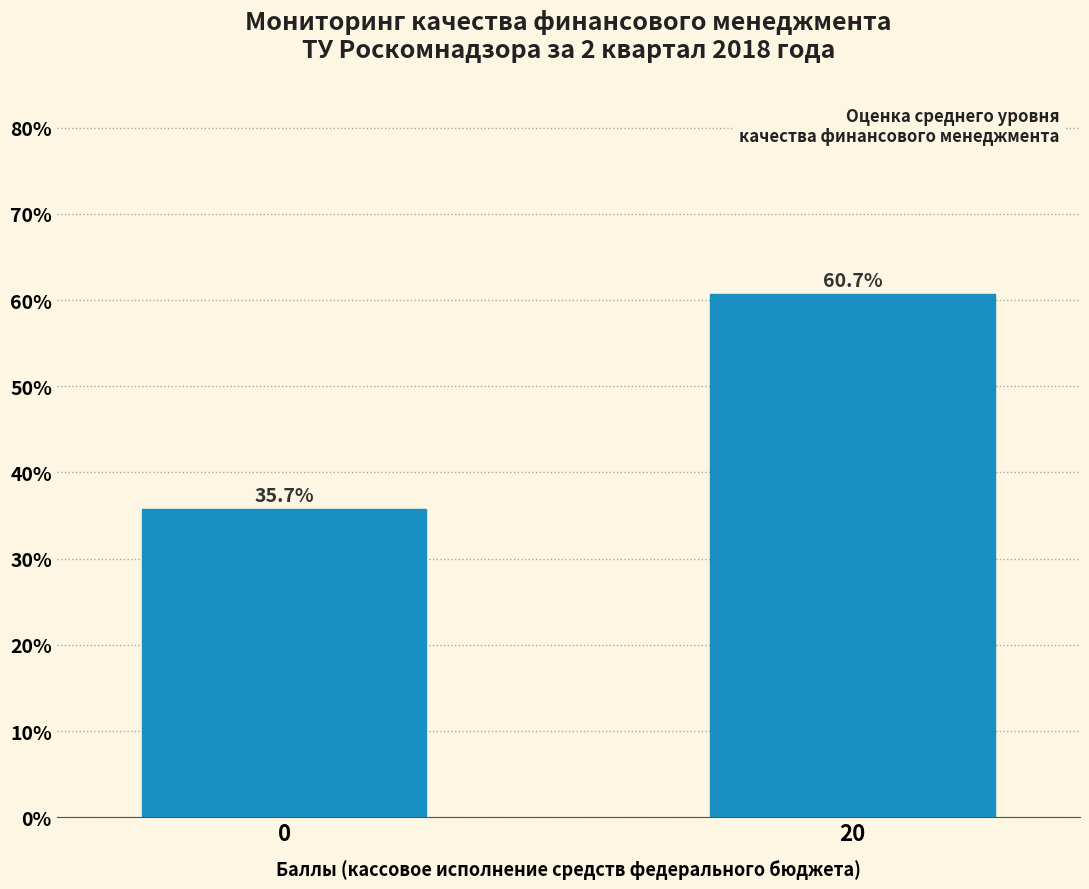

Reading left to right, extract all data points from this chart.

0=35.7	20=60.7